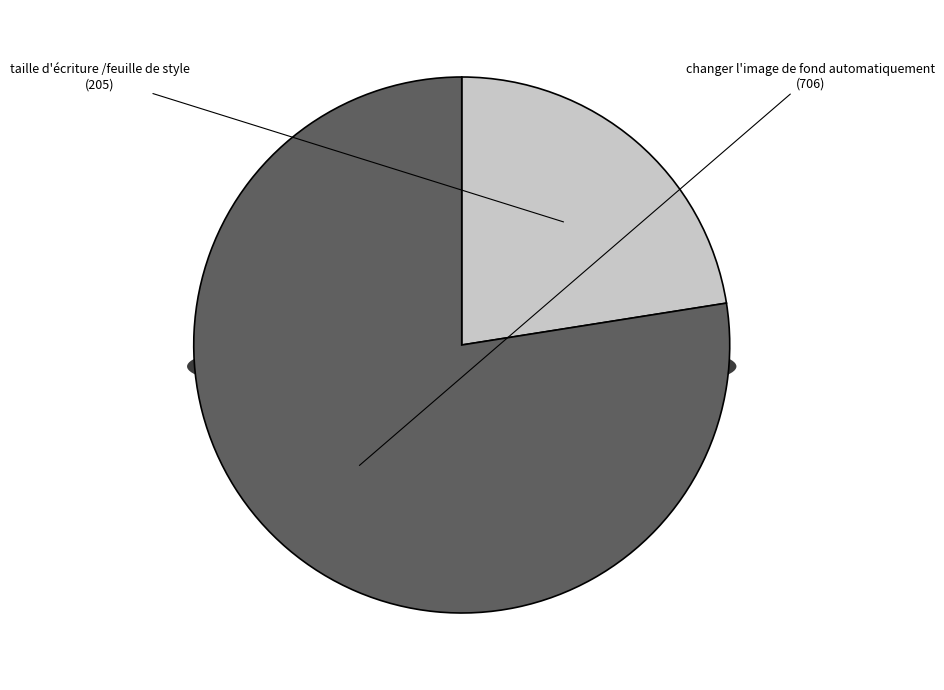

What is the smallest slice in the pie chart?

taille d'écriture /feuille de style